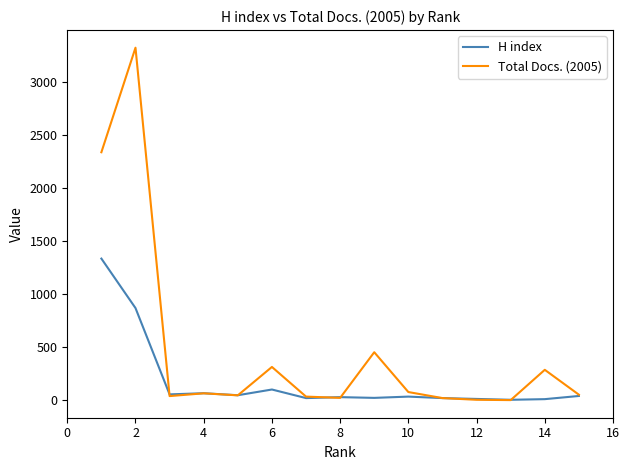

Which series has the widest spread of values?

Total Docs. (2005)